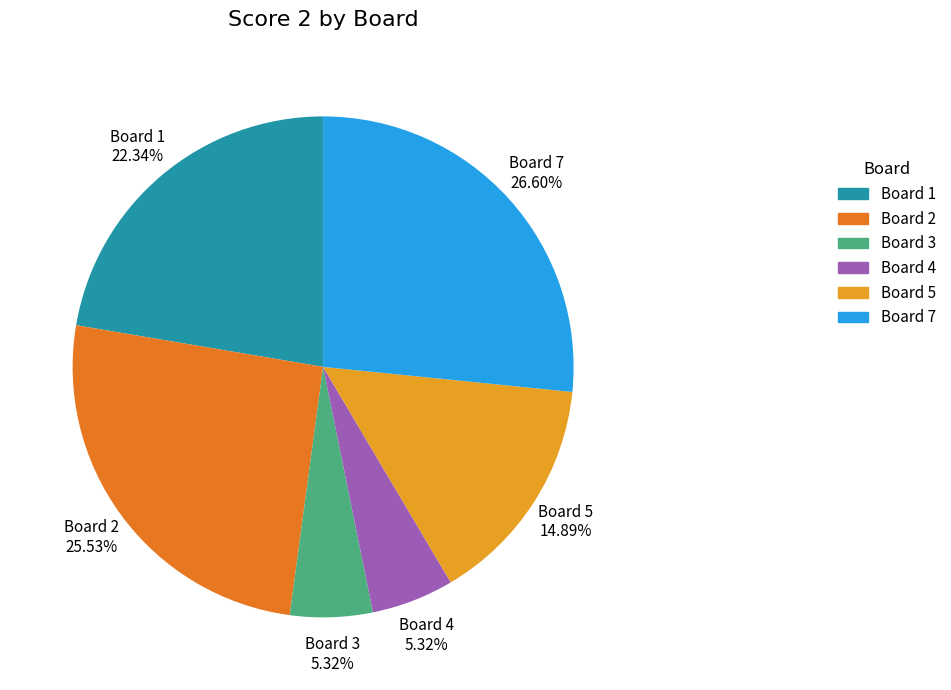

Does any single category account for the majority?

No